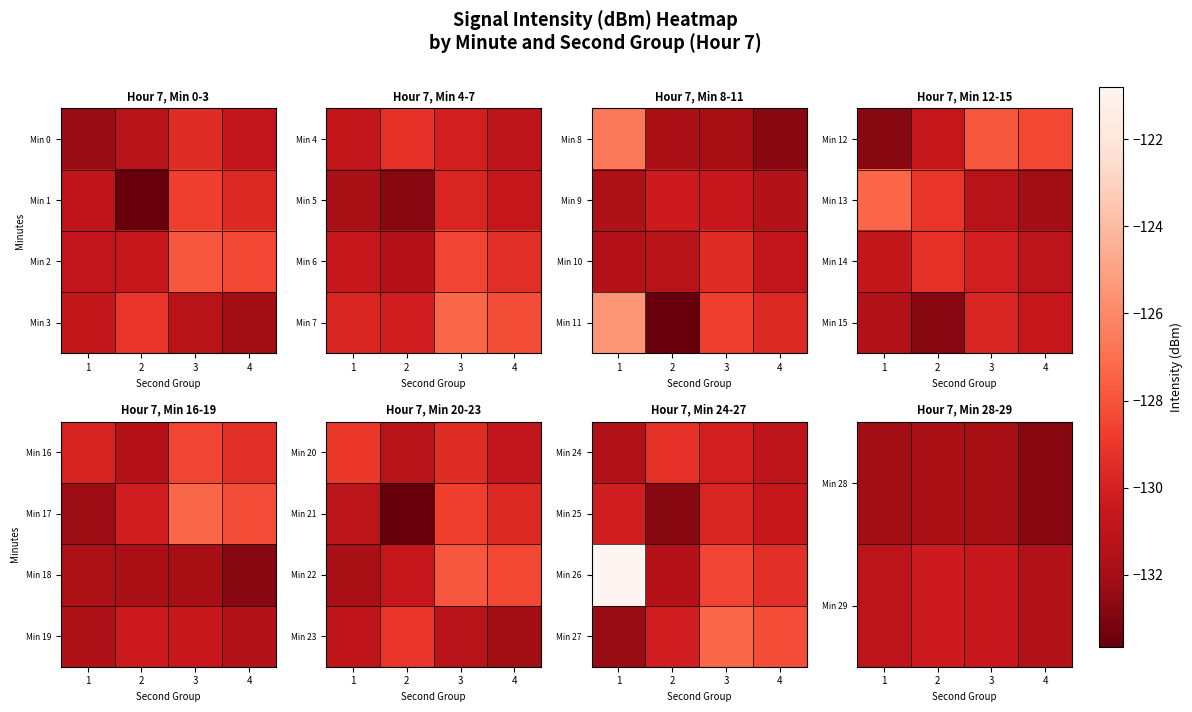

Is it true that Min 29 equals -63.6 at 1?

False